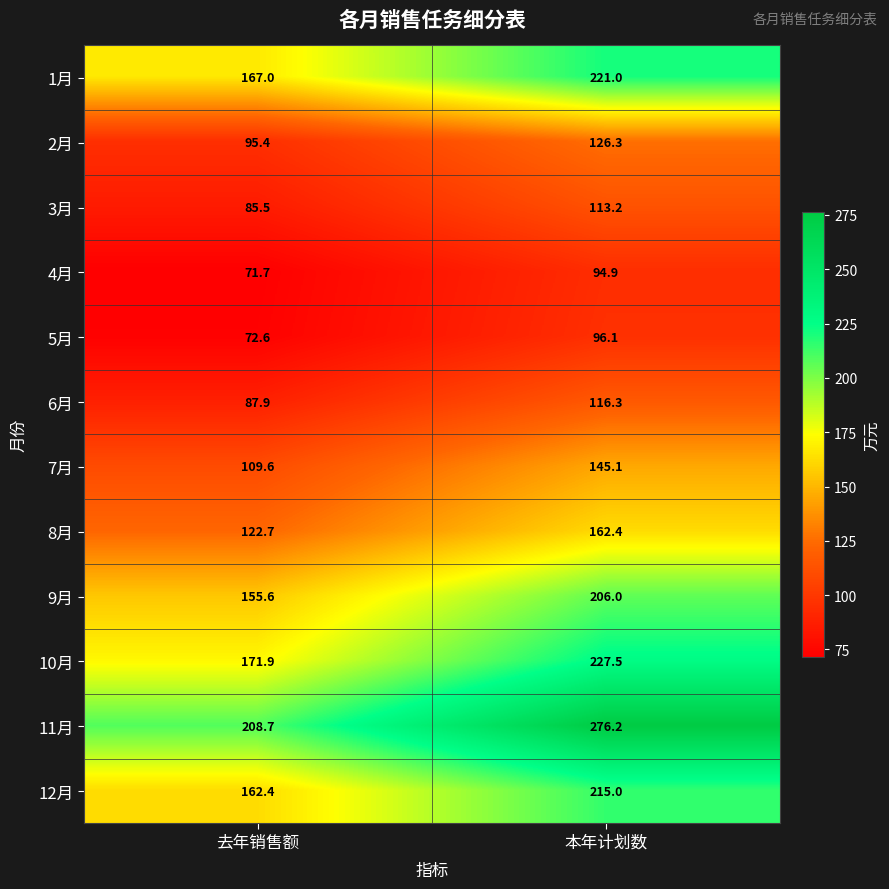

What is the maximum value shown in the chart?

276.2